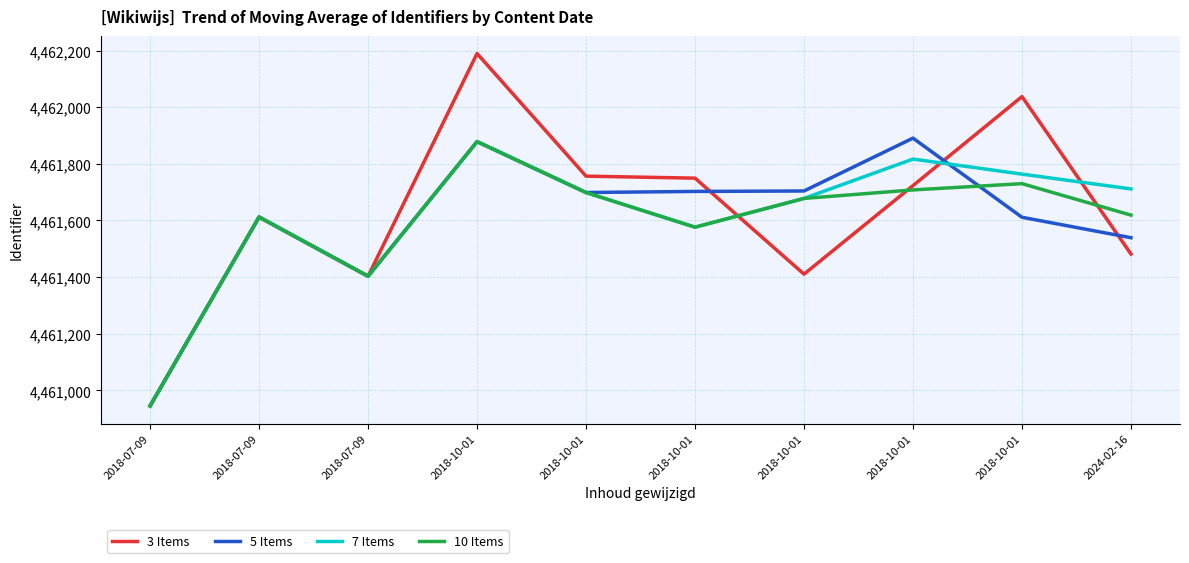

Reading right to left, what are all the values shown in this chart?

3 Items: 4461481.3	4462037.3	4461723.0	4461410.3	4461749.3	4461756.3	4462189.3	4461403.0	4461612.0	4460945.0
5 Items: 4461539.0	4461611.2	4461890.6	4461704.0	4461702.4	4461698.6	4461878.2	4461403.0	4461612.0	4460945.0
7 Items: 4461711.3	4461763.6	4461816.7	4461677.7	4461576.2	4461698.6	4461878.2	4461403.0	4461612.0	4460945.0
10 Items: 4461618.8	4461729.9	4461707.8	4461677.7	4461576.2	4461698.6	4461878.2	4461403.0	4461612.0	4460945.0